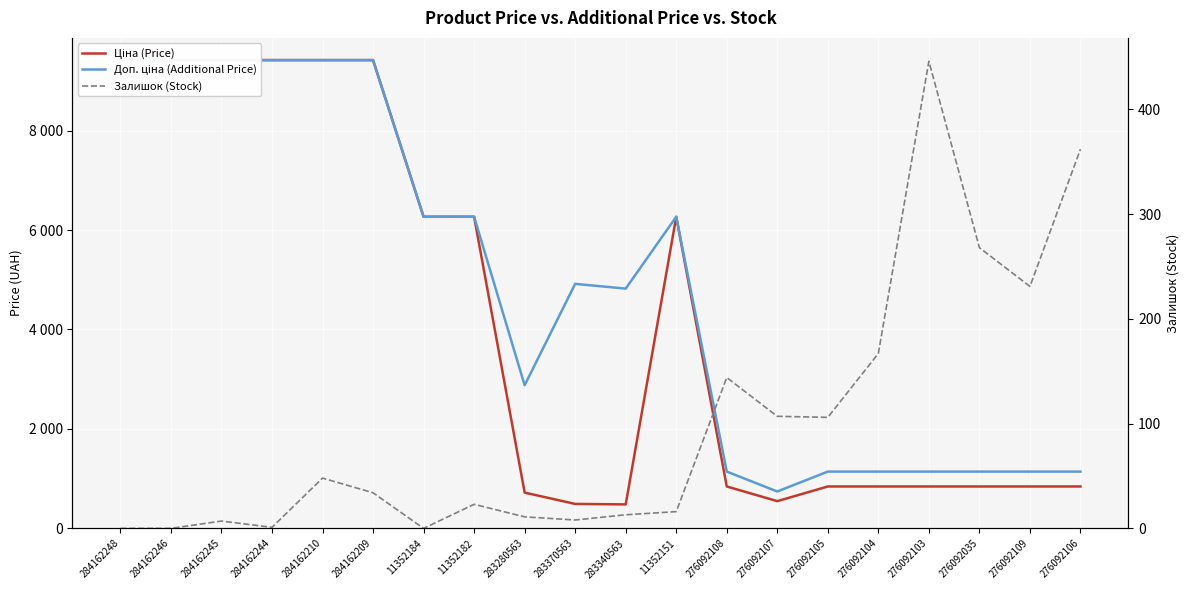

What position from the left is 276092035?

18